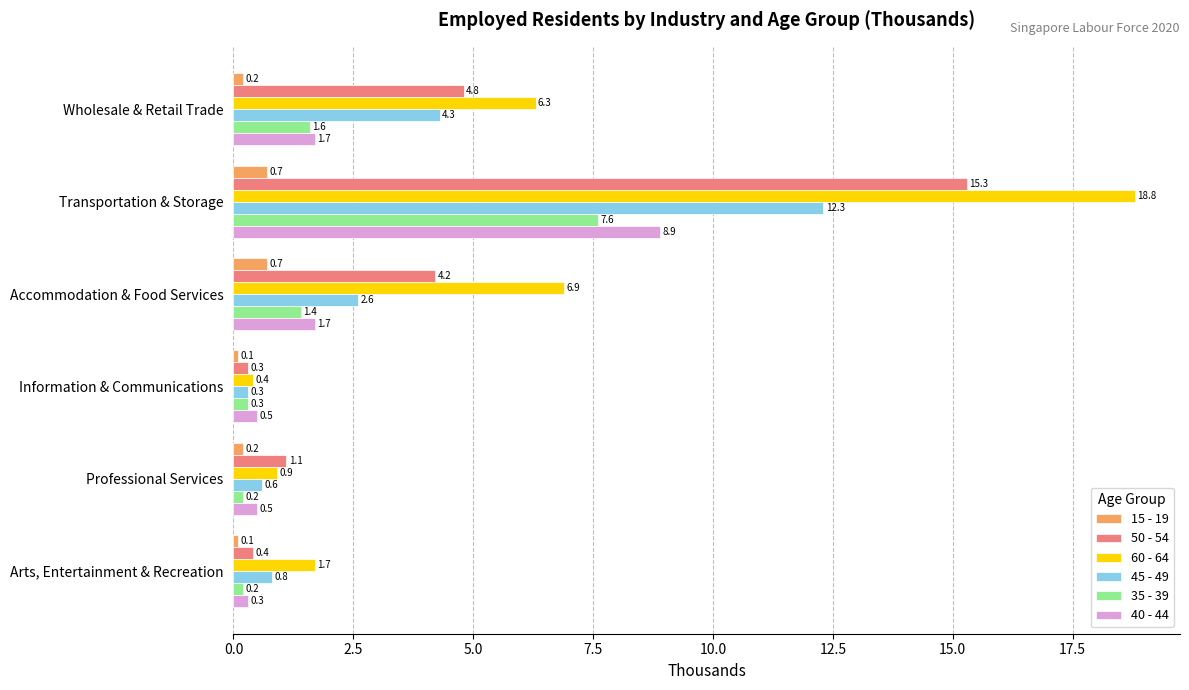

At which label does 45 - 49 reach its minimum?

Information & Communications